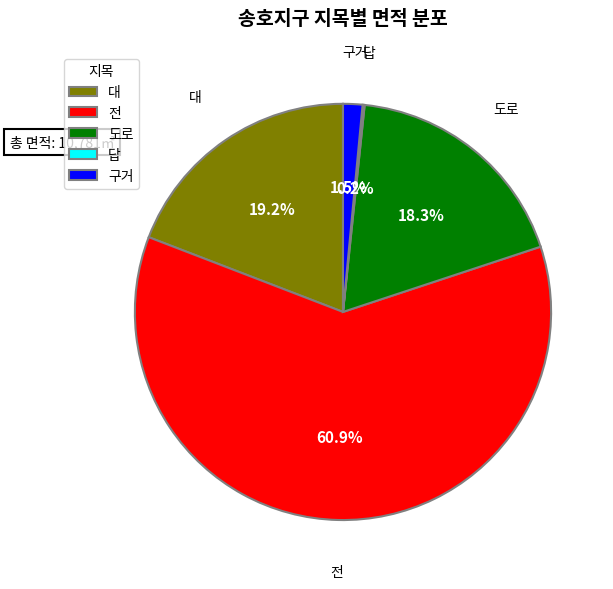

To the nearest percent, what is the difference between the largest and smallest slice percentages?

61%